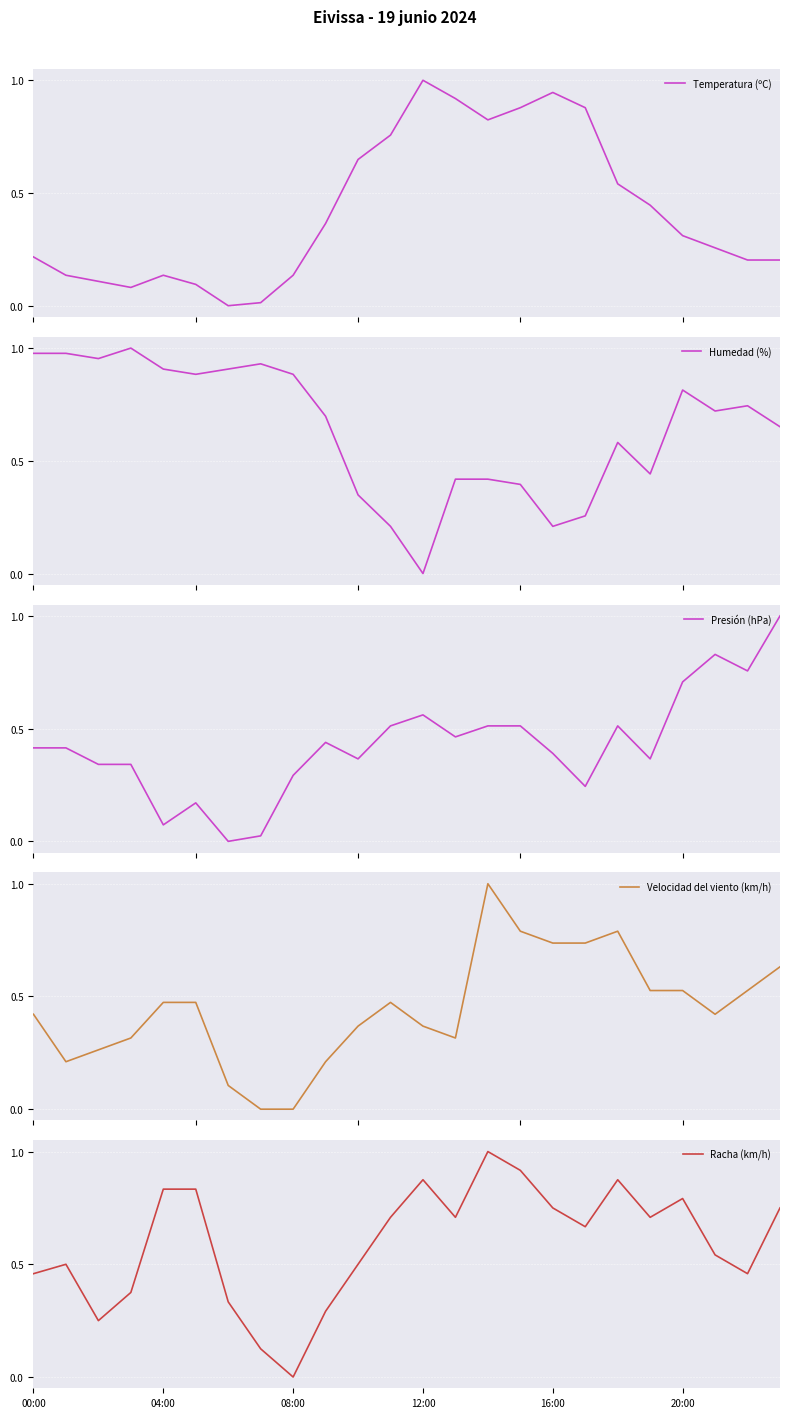

True or false: Velocidad del viento (km/h) and Humedad (%) intersect in this chart.

True